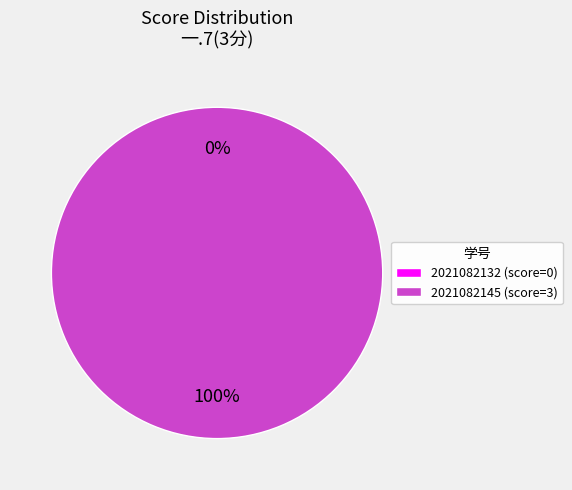

Count the number of slices in the pie.

2